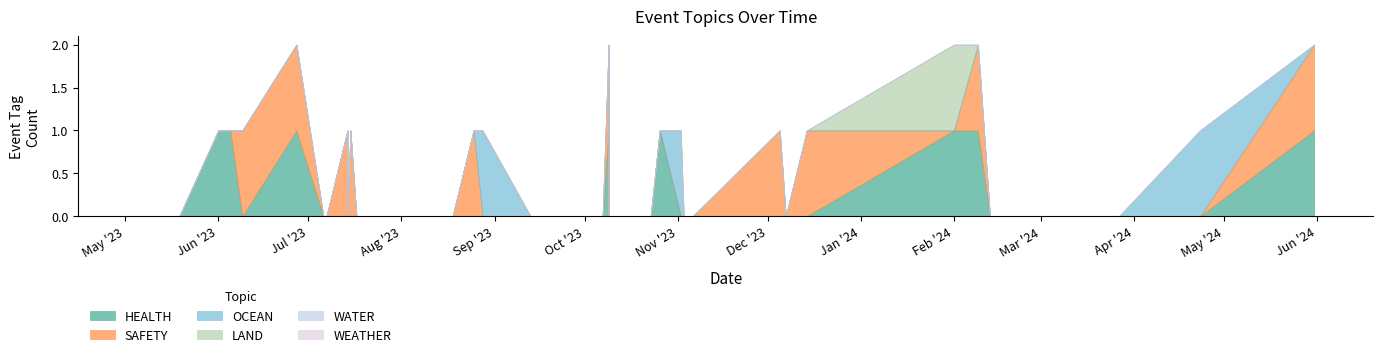

Does the chart have visible grid lines?

No